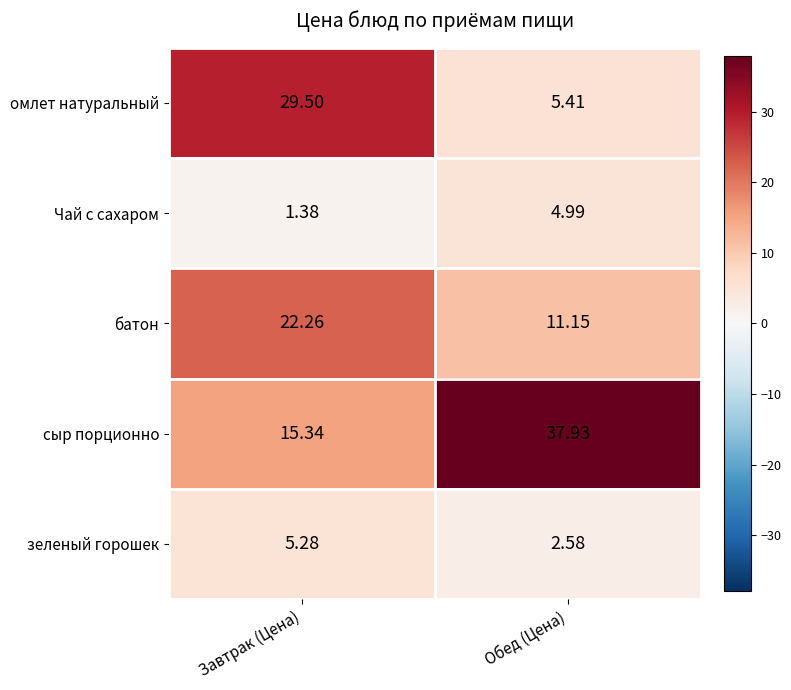

What is the total value across all series at Обед (Цена)?

62.1